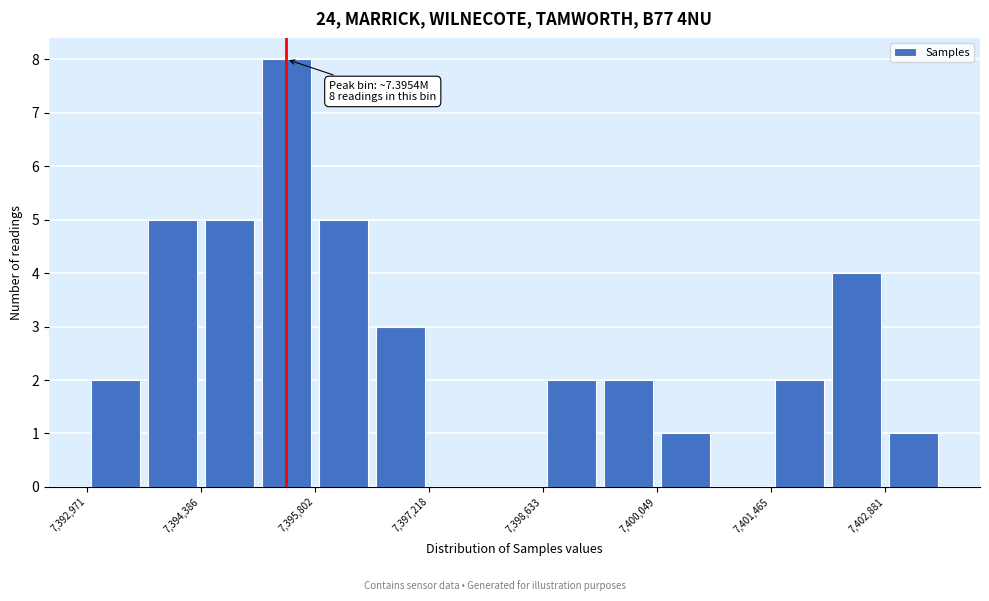

Around what value on the x-axis is the tallest bar? Give the approximate position of its centre, as read against the axis.

7395400